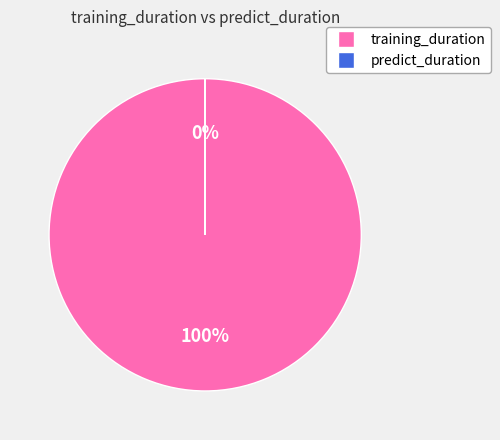

Is it true that training_duration is 88% of the pie?

False